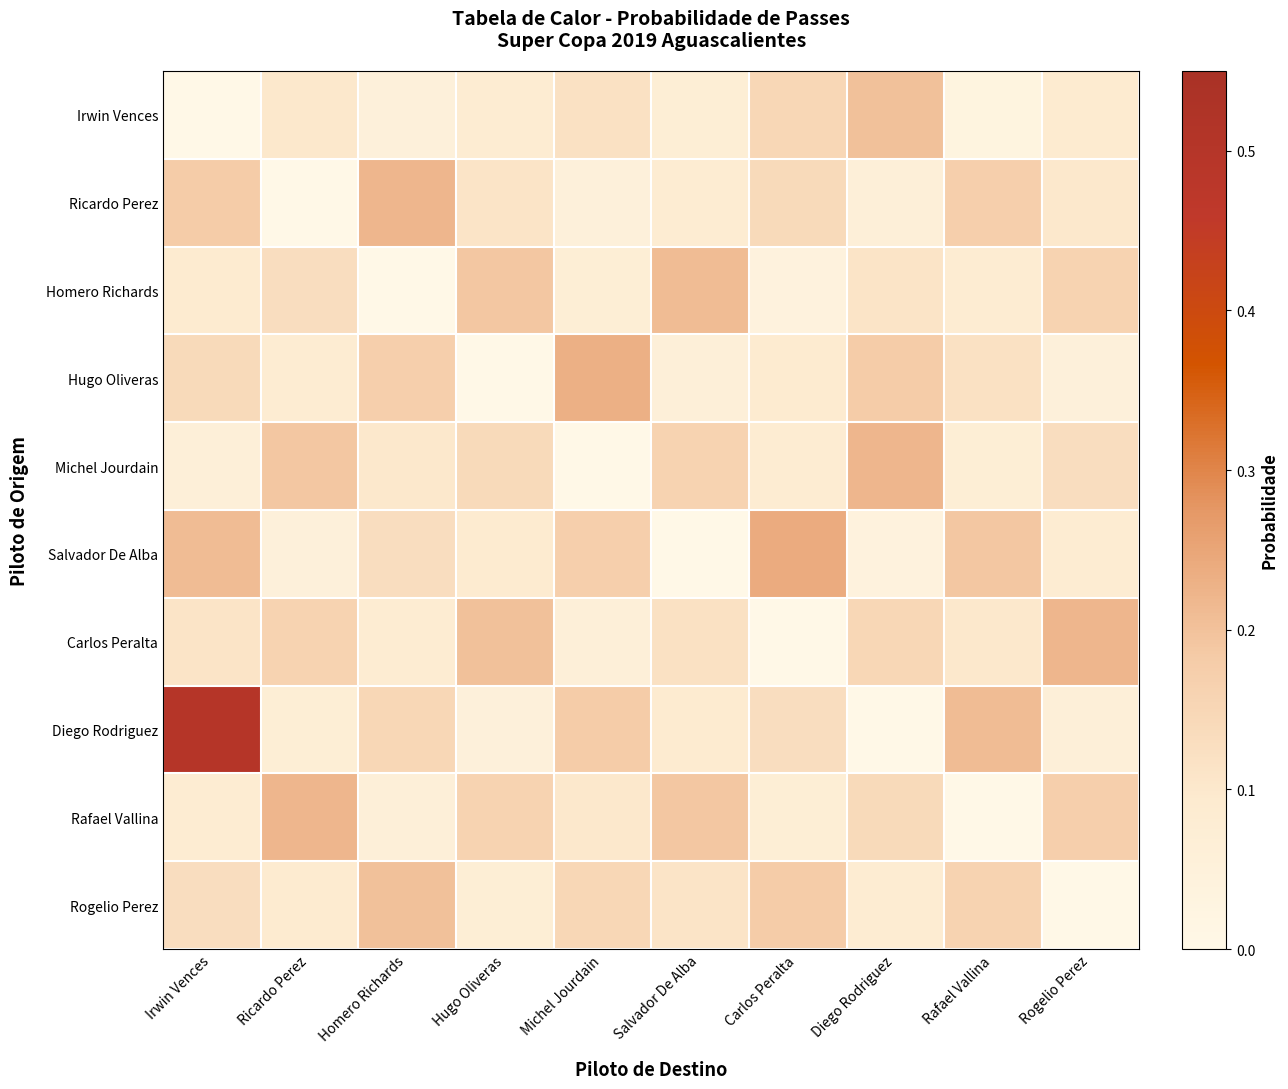

Which has a higher value, Michel Jourdain or Irwin Vences?

Michel Jourdain